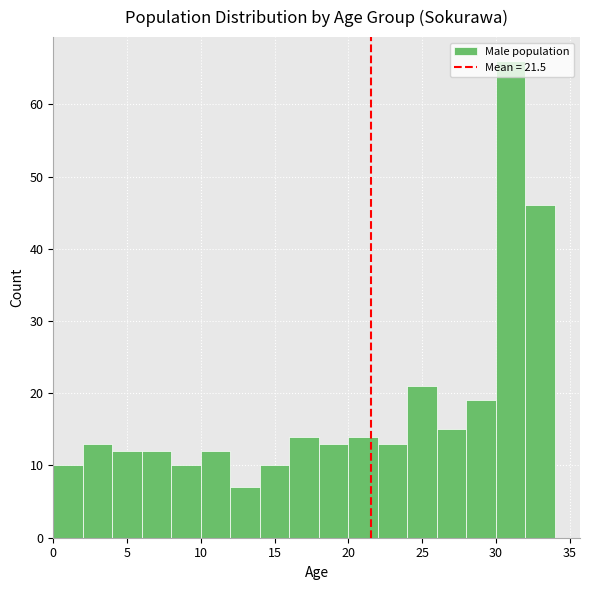

Reading left to right, list every bar in this chart as the range it spans on the x-axis followed by its height. The values are not printed on the chart, so give them approximately, as read against the axis.

0 to 2: 10
2 to 4: 13
4 to 6: 12
6 to 8: 12
8 to 10: 10
10 to 12: 12
12 to 14: 7
14 to 16: 10
16 to 18: 14
18 to 20: 13
20 to 22: 14
22 to 24: 13
24 to 26: 21
26 to 28: 15
28 to 30: 19
30 to 32: 66
32 to 34: 46